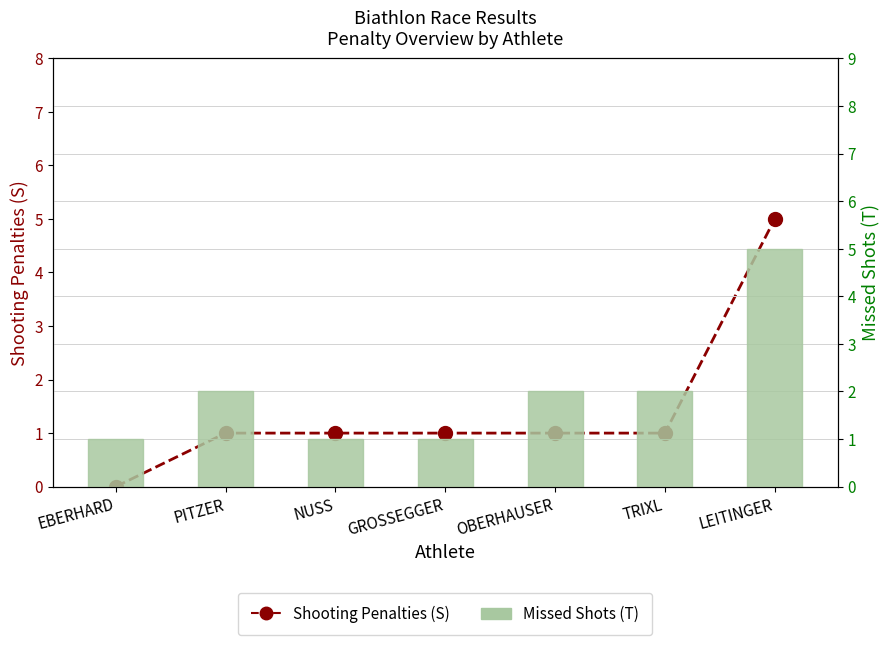

What is the label of the 4th bar from the right?

GROSSEGGER